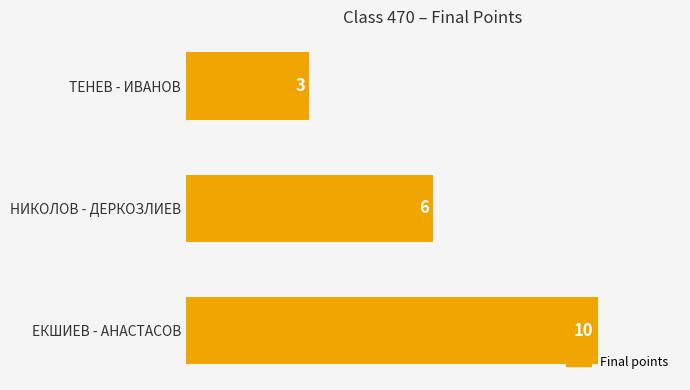

What is the change in value from НИКОЛОВ - ДЕРКОЗЛИЕВ to ЕКШИЕВ - АНАСТАСОВ?

+4